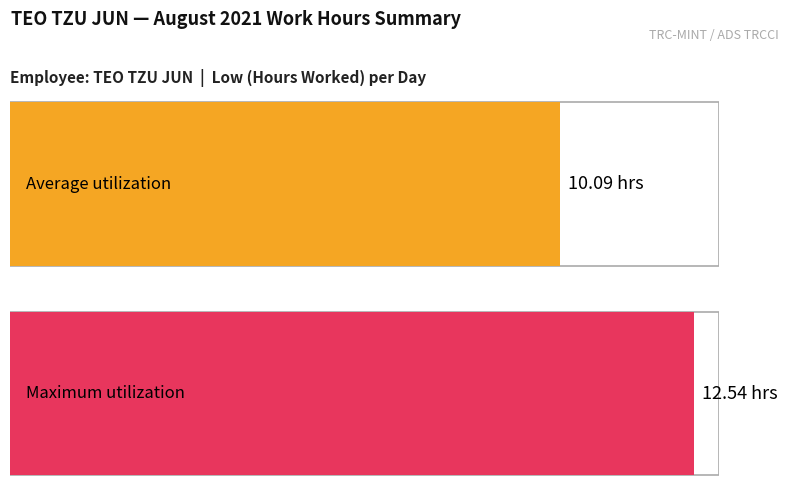

Is it true that the value at 26 is 14.2?

False